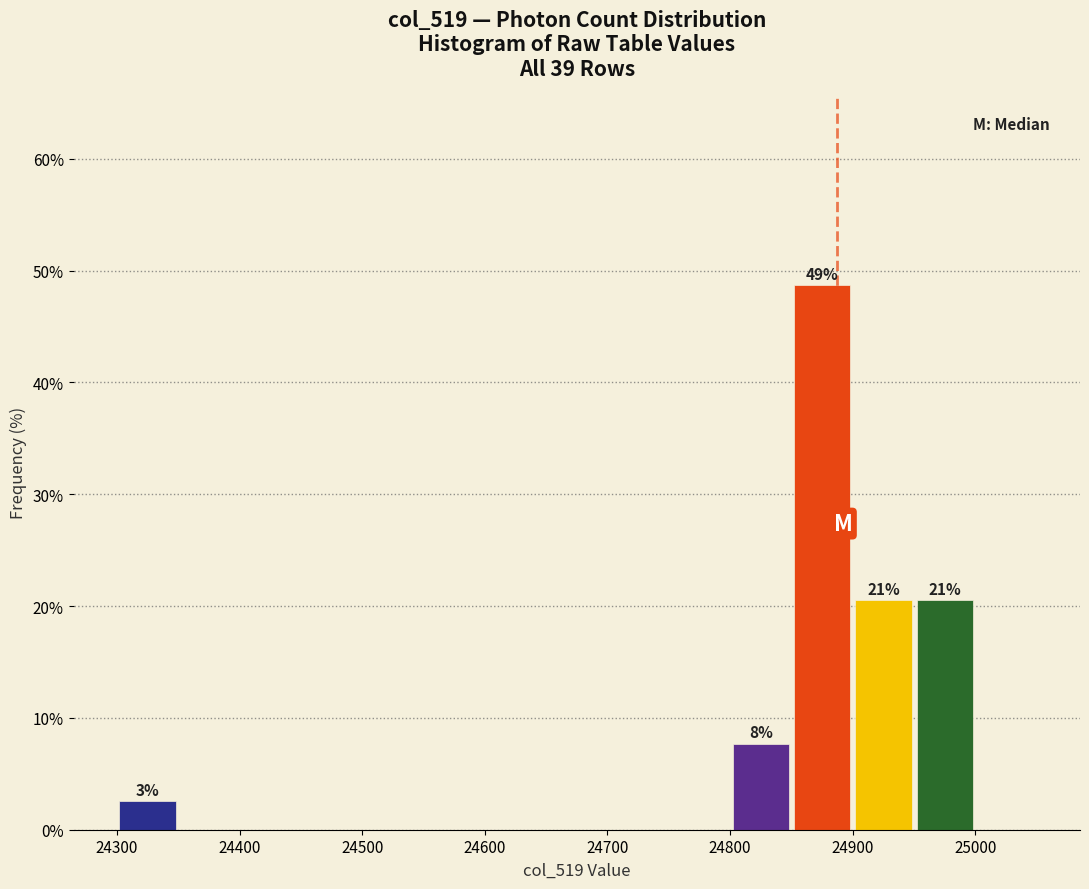

Which range on the x-axis has the tallest bar?

24850 to 24900